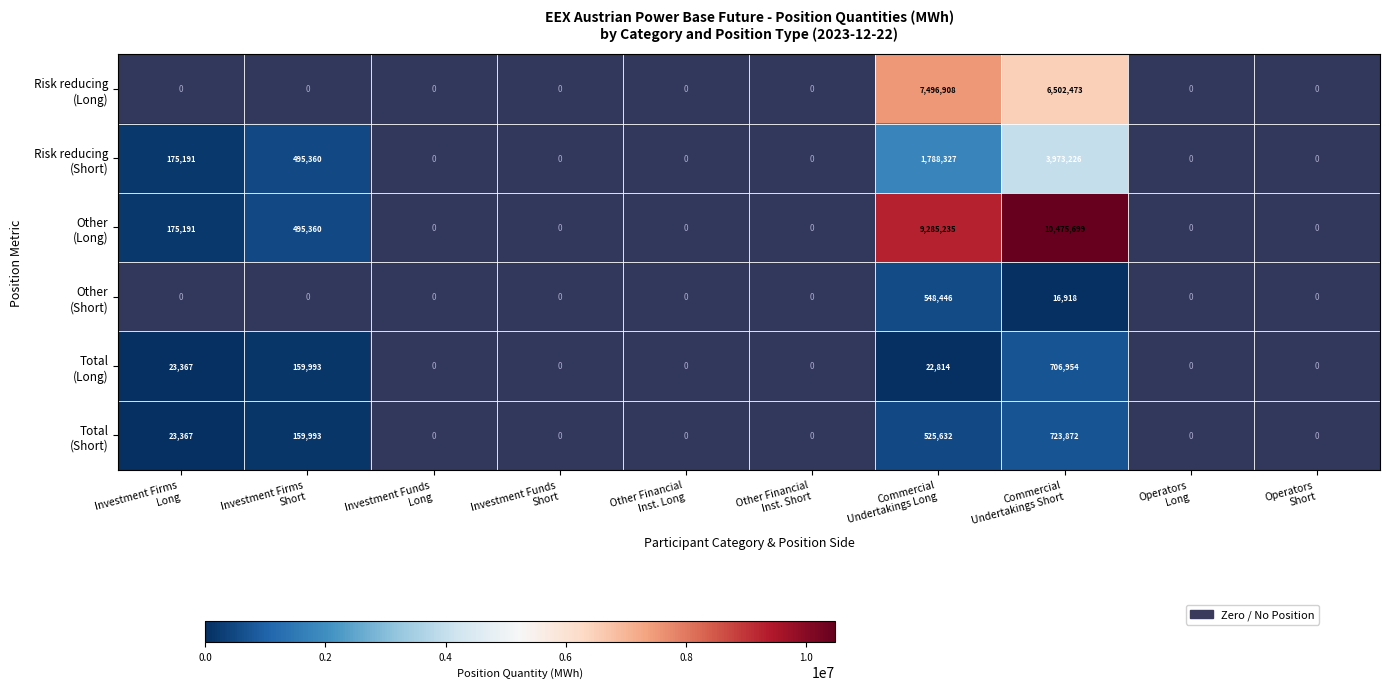

Reading right to left, transcribe all the data shown in this chart.

Risk reducing
(Long): 0	0	6502473	7496908	0	0	0	0	0	0
Risk reducing
(Short): 0	0	3973226	1788327	0	0	0	0	495360	175191
Other
(Long): 0	0	10475699	9285235	0	0	0	0	495360	175191
Other
(Short): 0	0	16918	548446	0	0	0	0	0	0
Total
(Long): 0	0	706954	22814	0	0	0	0	159993	23367
Total
(Short): 0	0	723872	525632	0	0	0	0	159993	23367